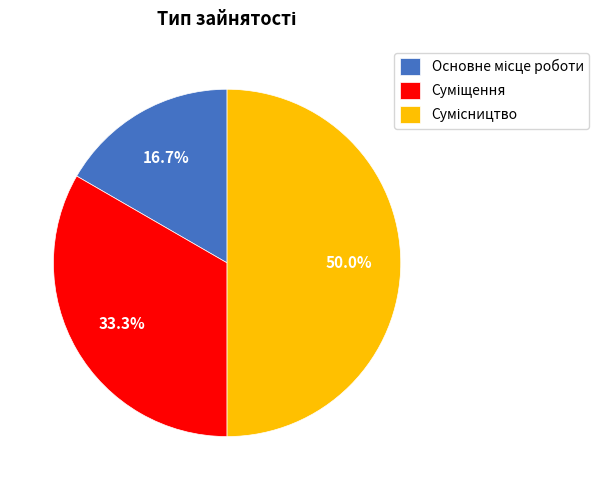

What is the change in value from Суміщення to Сумісництво?

+1